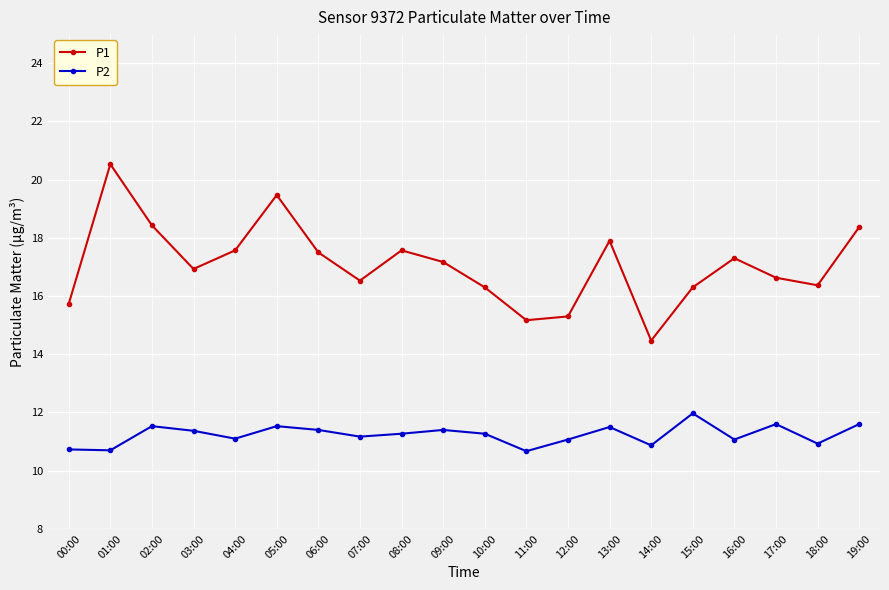

True or false: P2 has more than 2 points higher than both neighbors.

True